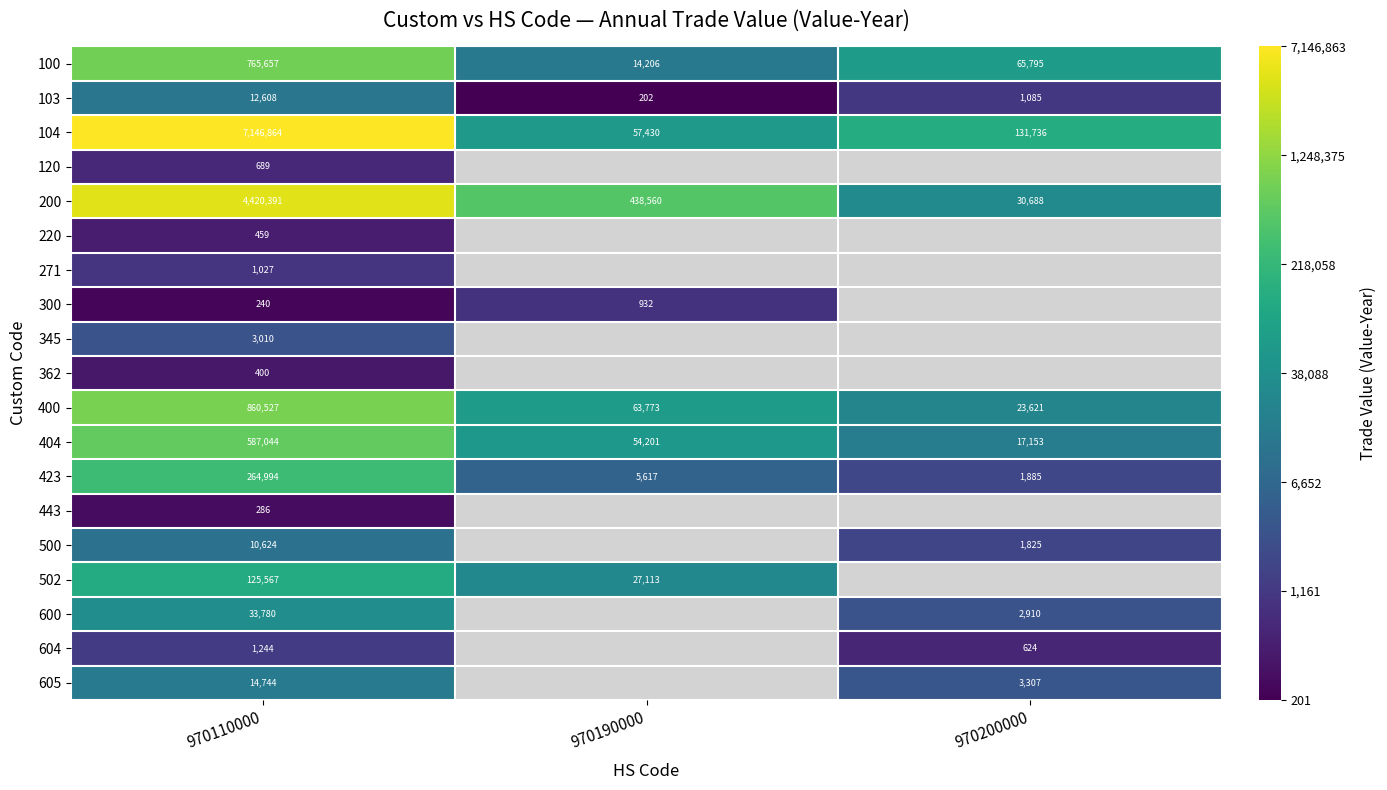

At which label does 103 first exceed 6?

970110000